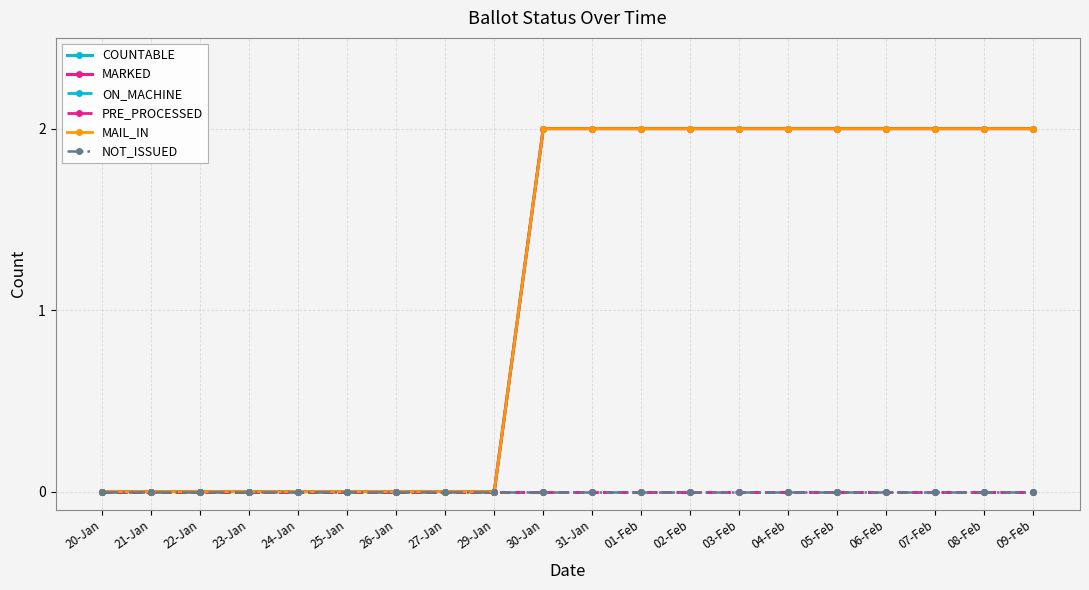

True or false: ON_MACHINE and COUNTABLE cross at least once.

False